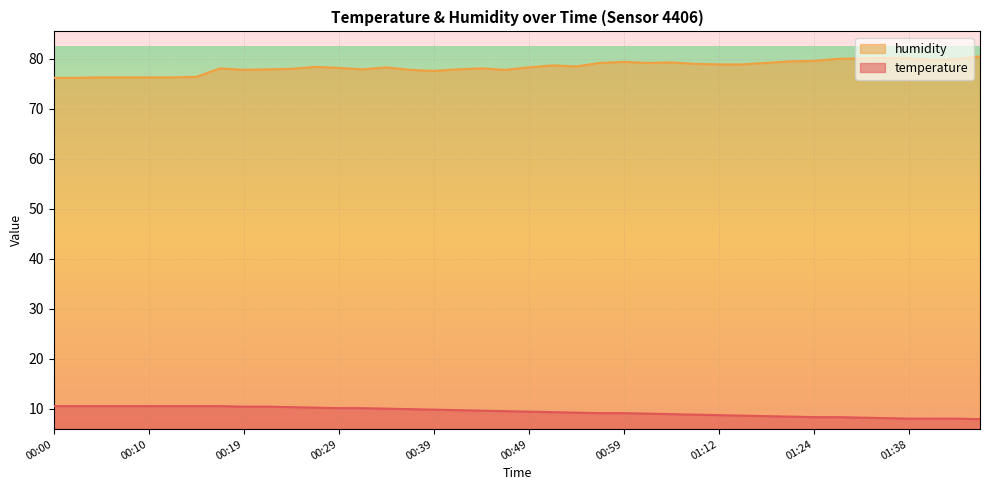

What is the value of the temperature point at the 10th from the left?

10.4